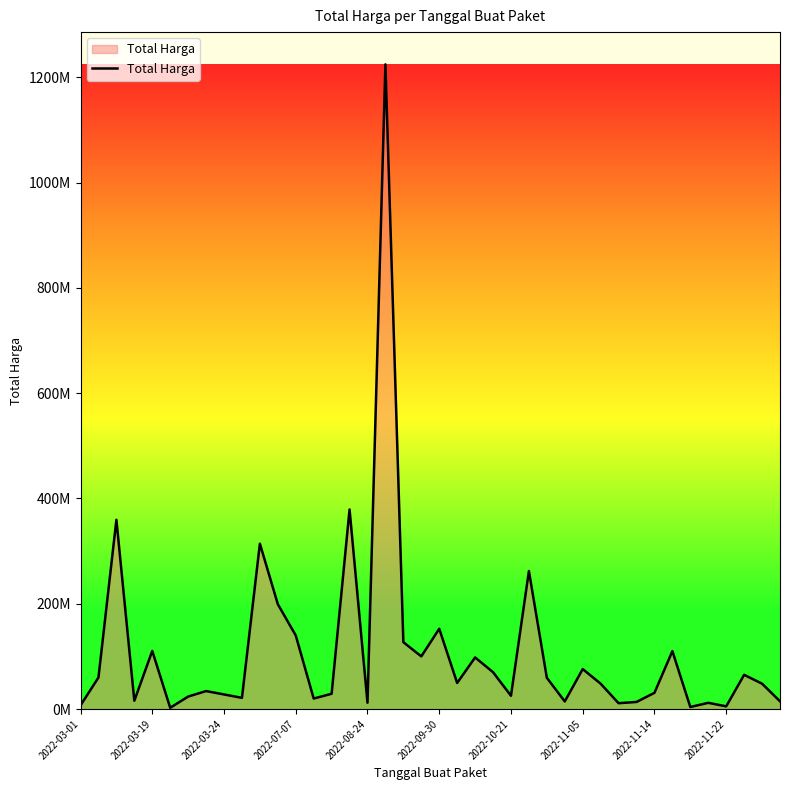

What is the maximum value shown in the chart?

1224682000